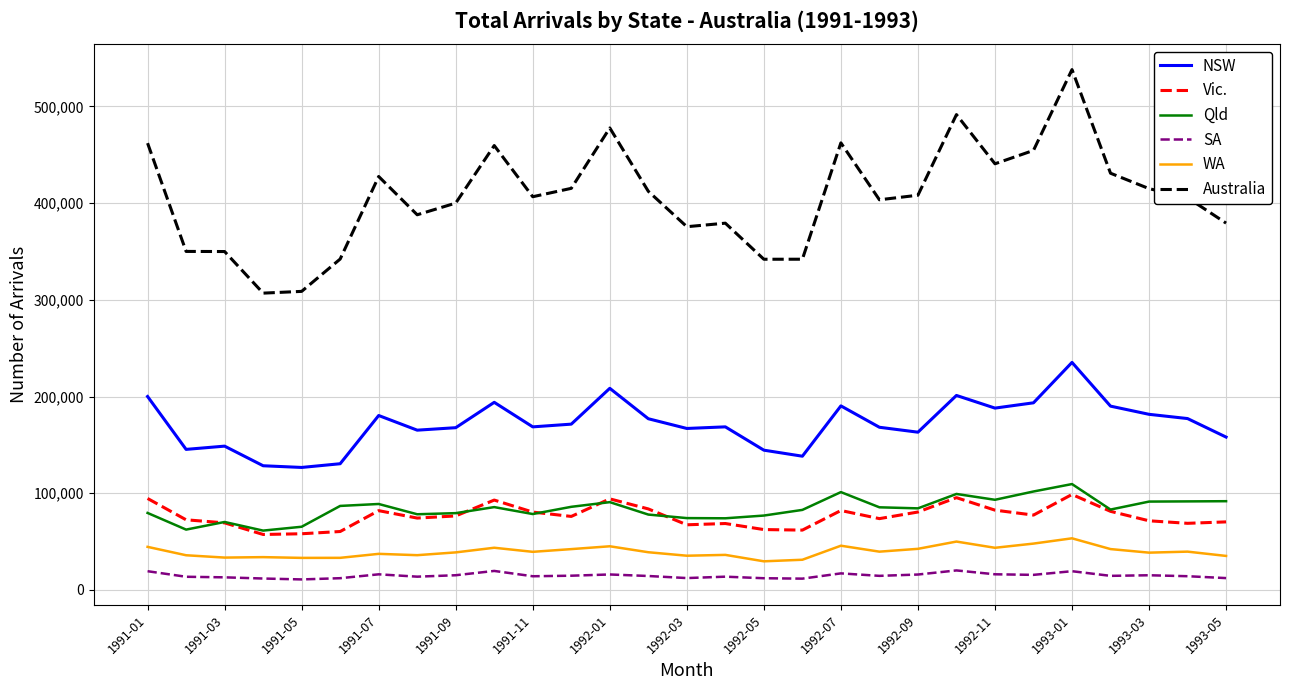

What are all the series names shown in the legend?

NSW, Vic., Qld, SA, WA, Australia